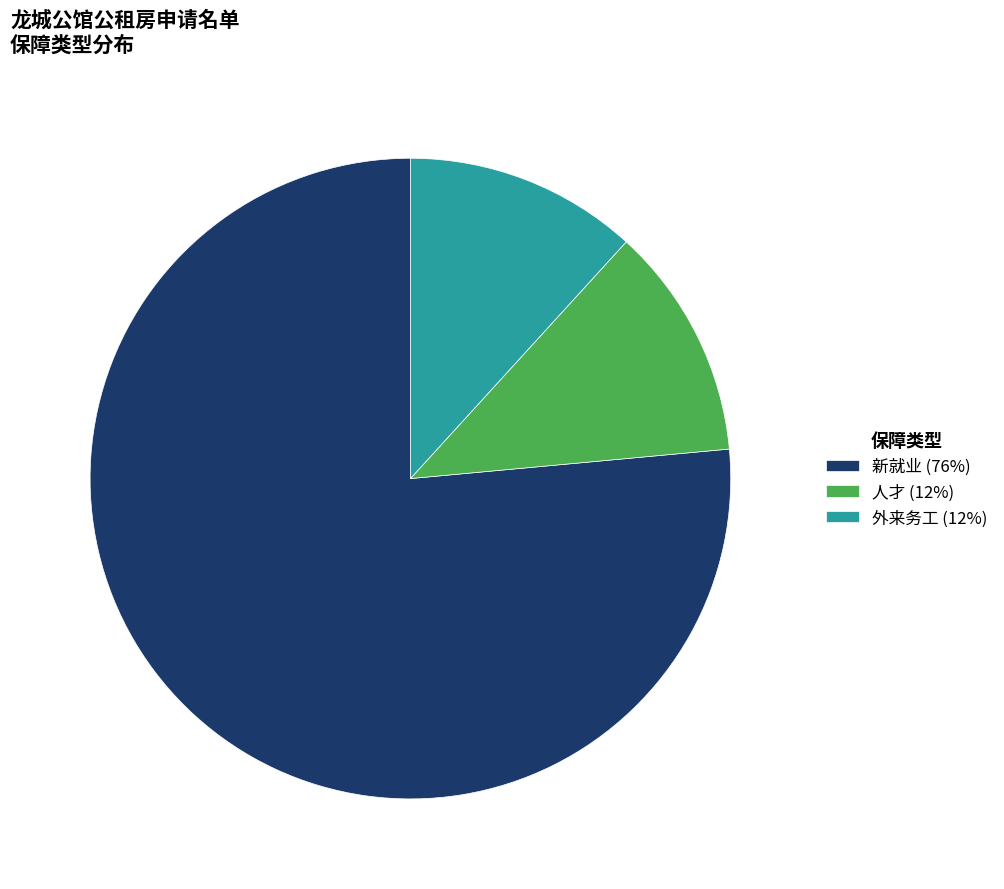

How many segments does this pie chart have?

3